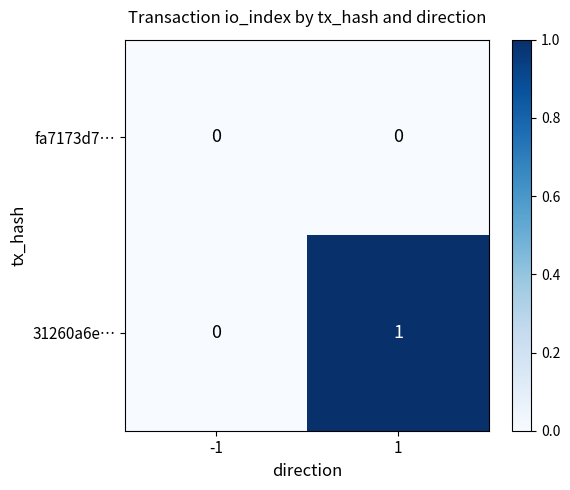

Between -1 and 1, which series saw the biggest shift?

31260a6e…